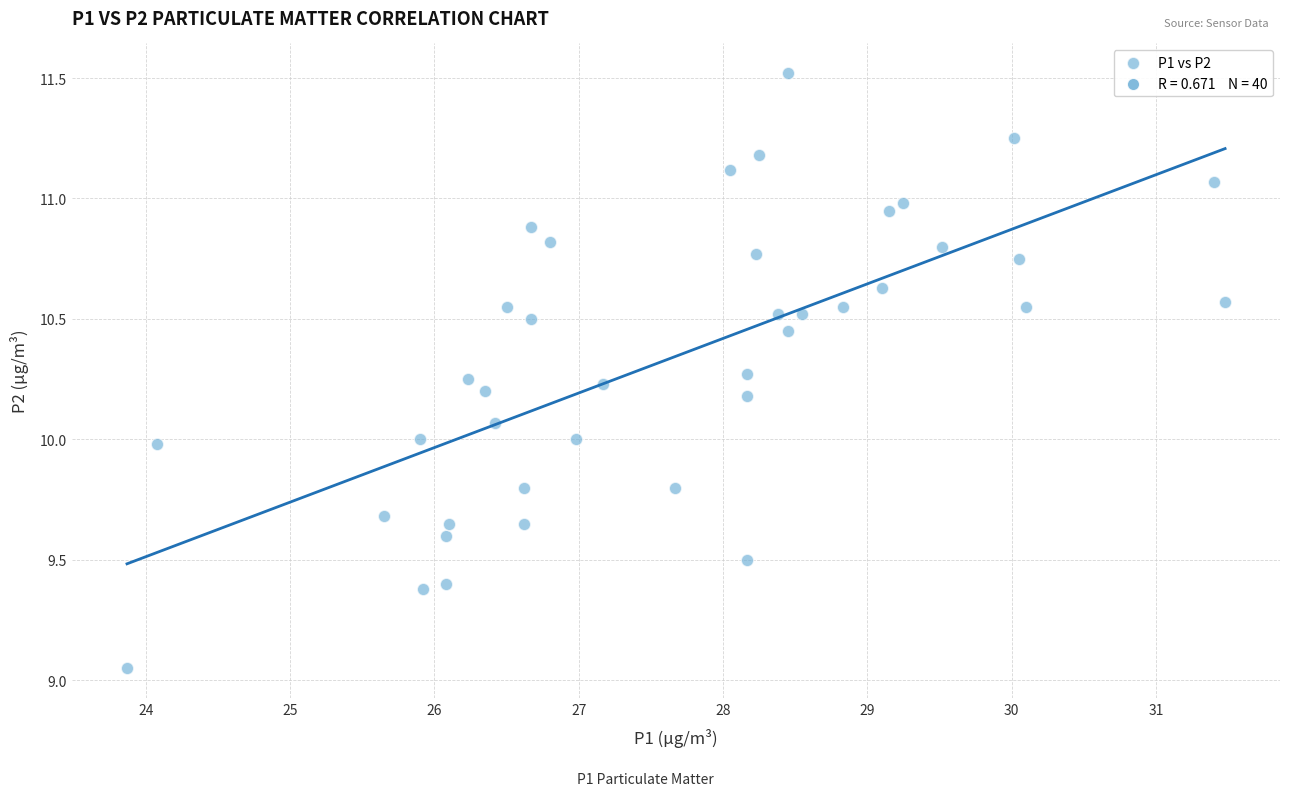

What is the range of Y values (max minus min)?

2.5